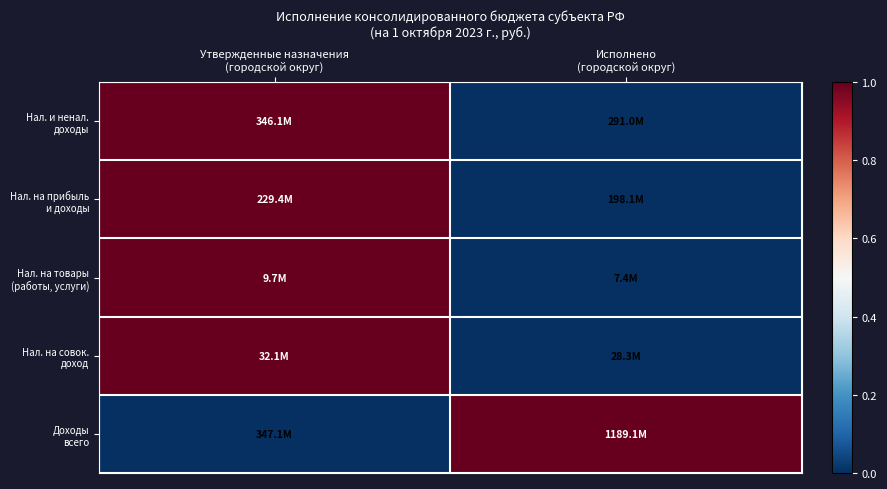

At which category does the chart reach its peak across all series?

Утвержденные назначения
(городской округ)